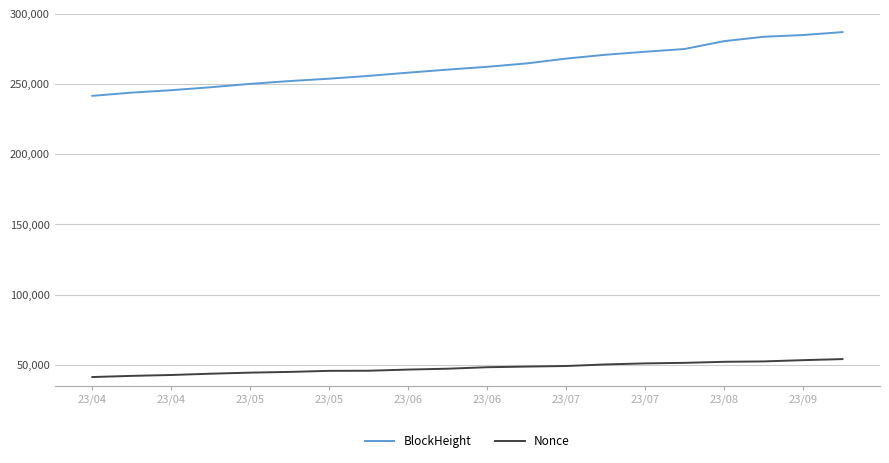

List the series in order of their overall mean, lowest first.

Nonce, BlockHeight